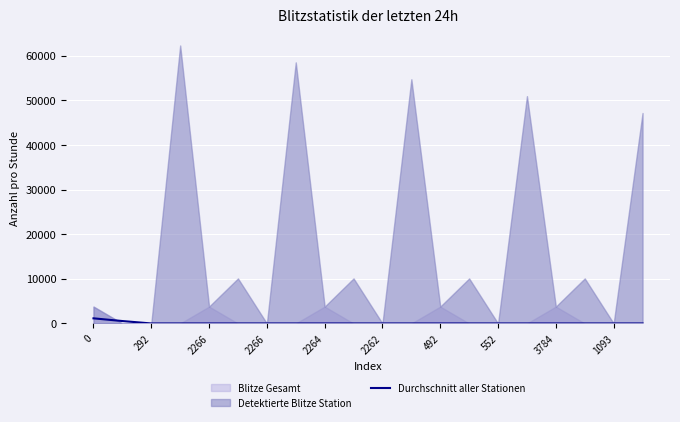

True or false: the data shows 881 at 292.

False